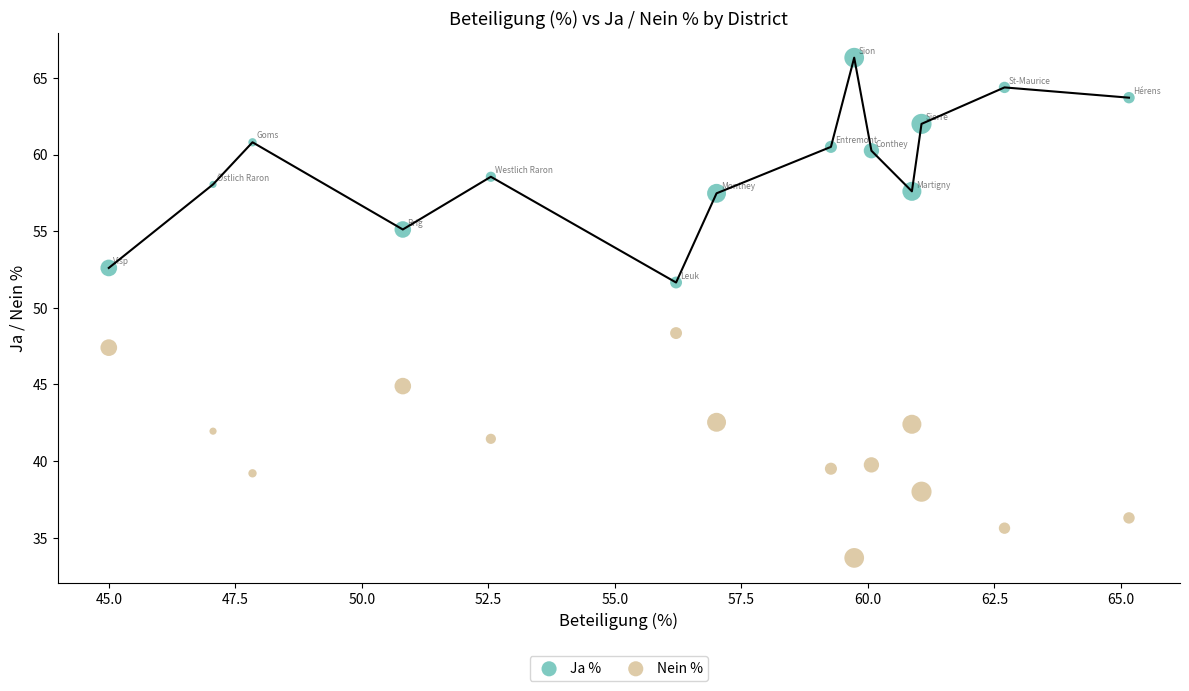

What are all the series names shown in the legend?

Ja %, Nein %